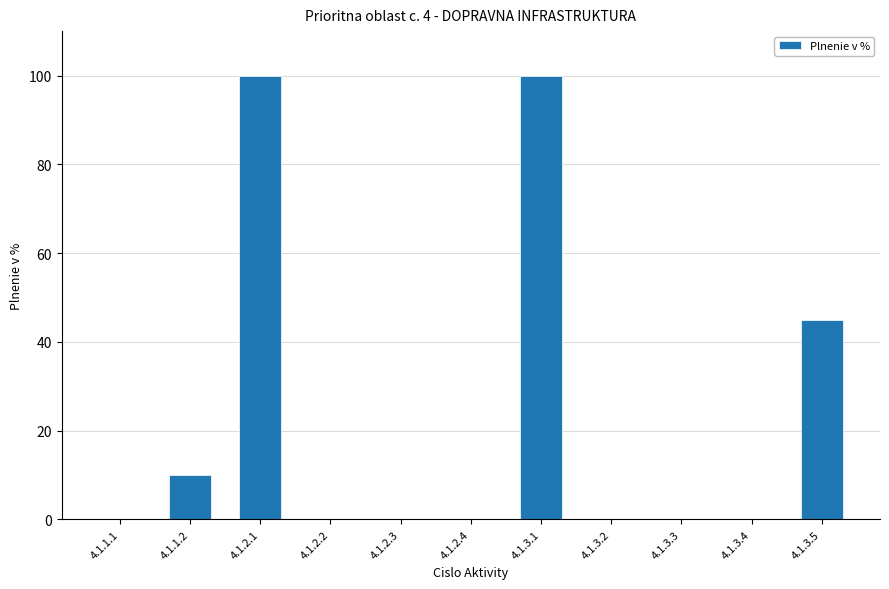

What is the maximum value shown in the chart?

100